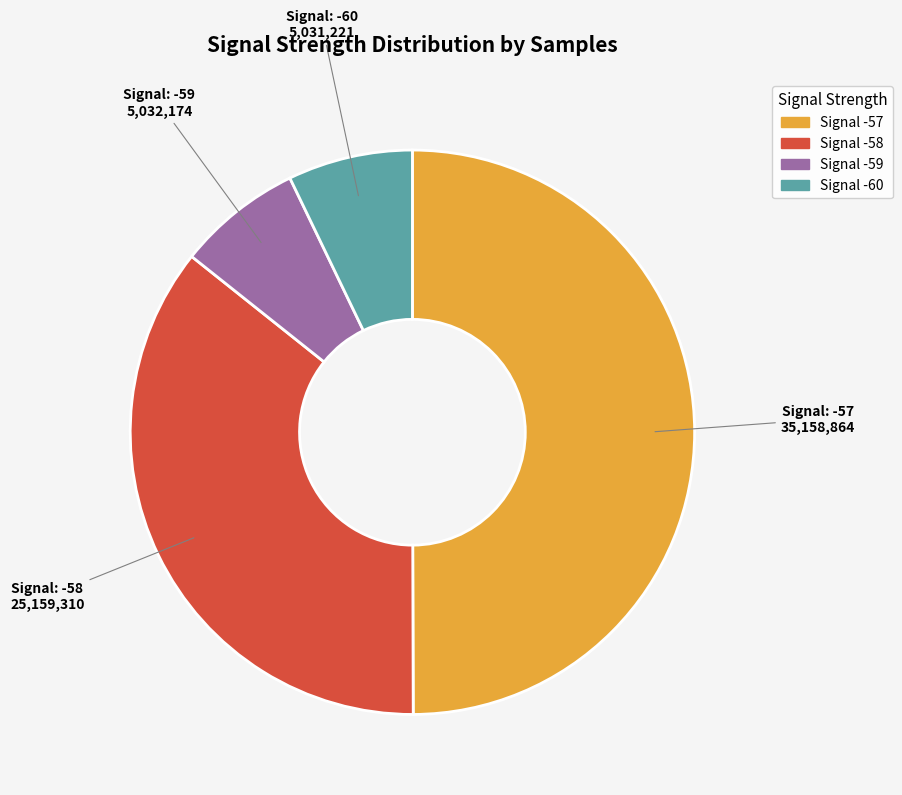

How many slices are in this pie chart?

4